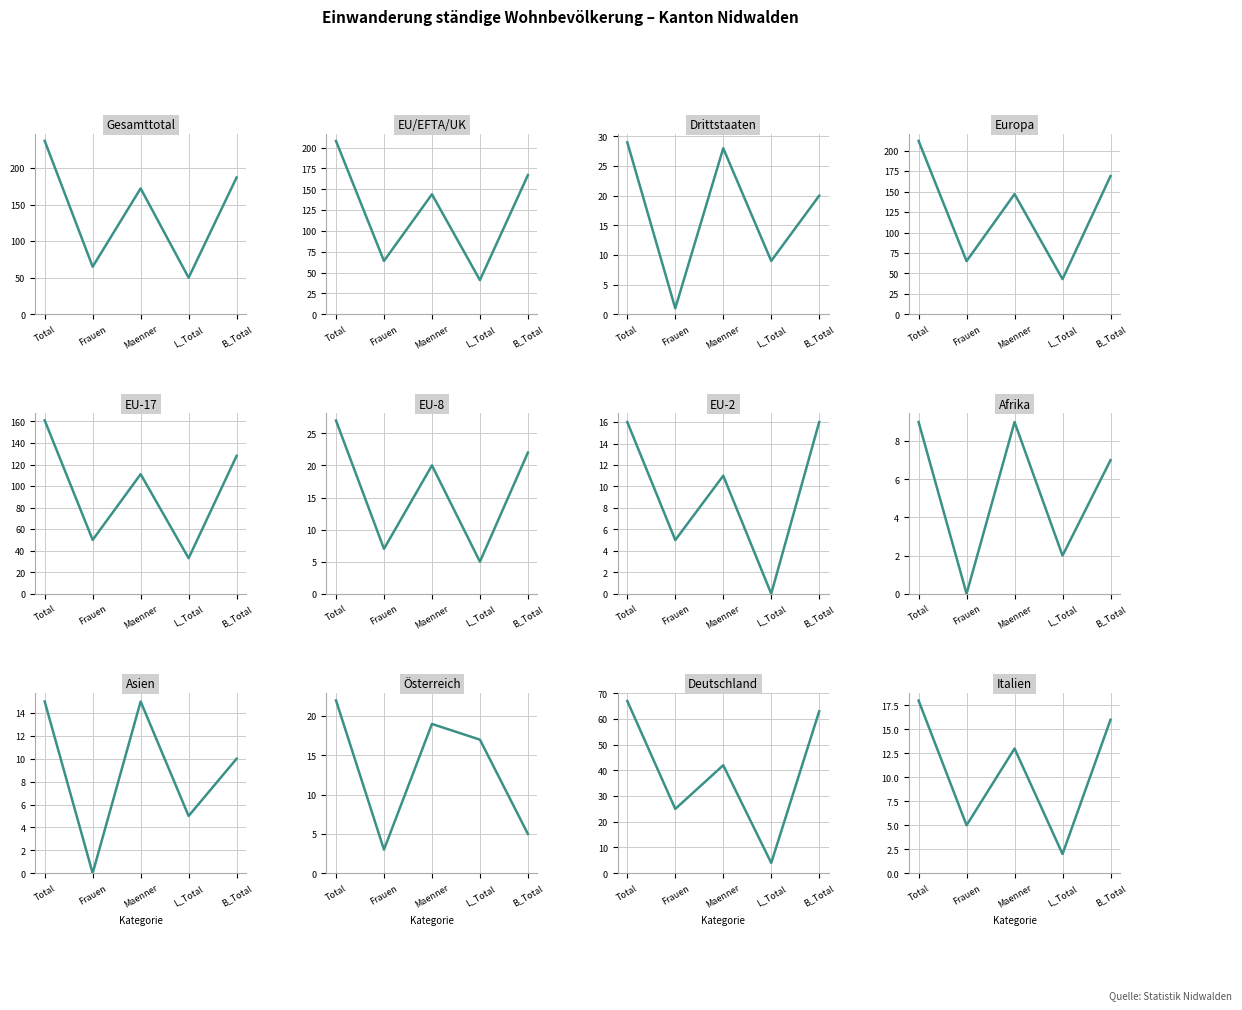

How many interior local peaks does the Asien series have?

1